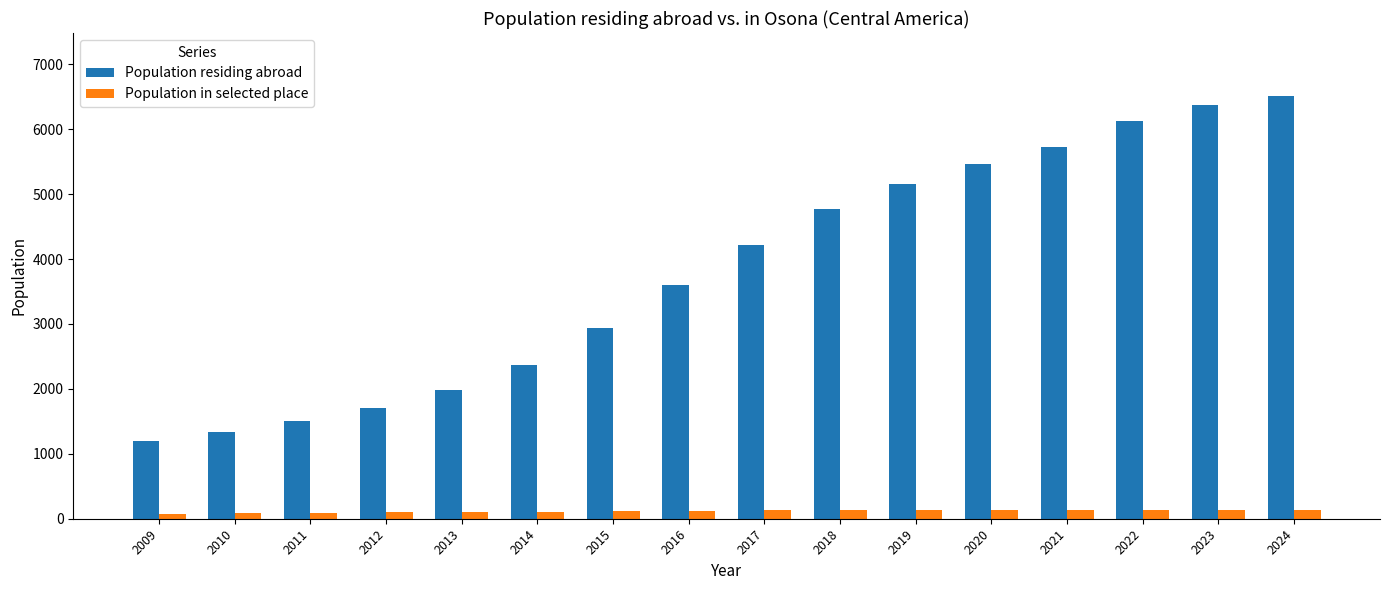

What is the minimum value for Population in selected place?

77